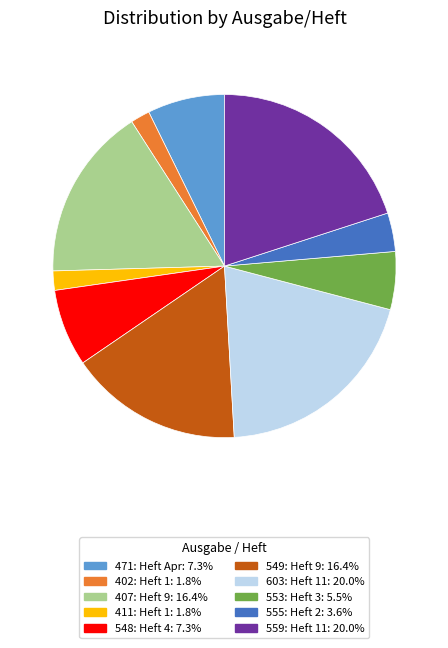

Does 553: Heft 3: 5.5% represent more than half of the total?

No